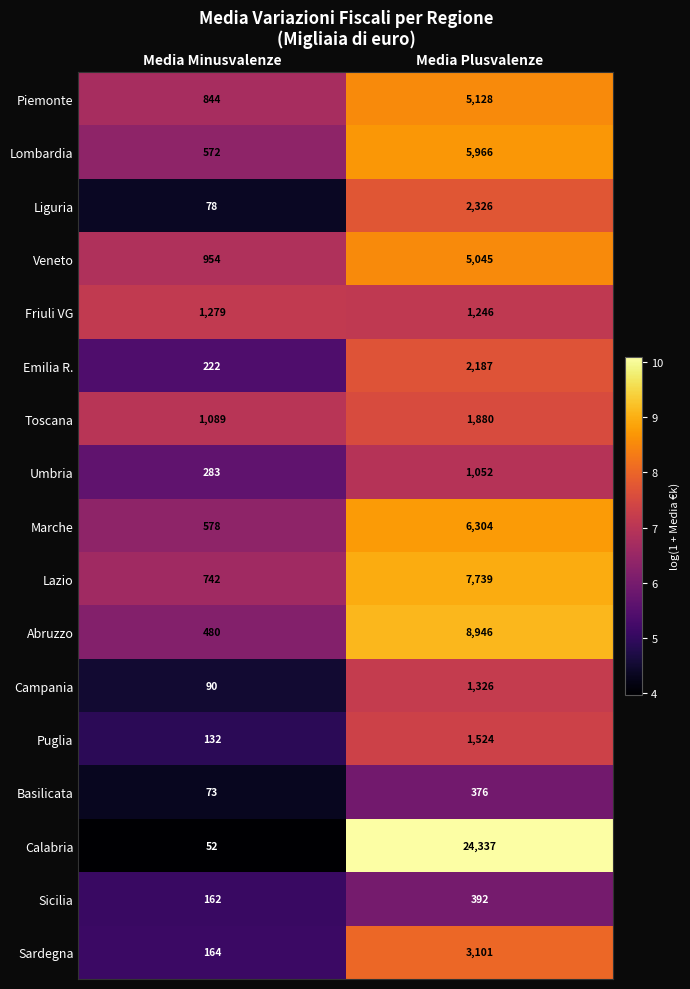

What is the difference between the highest and lowest values at Media Plusvalenze?

23961